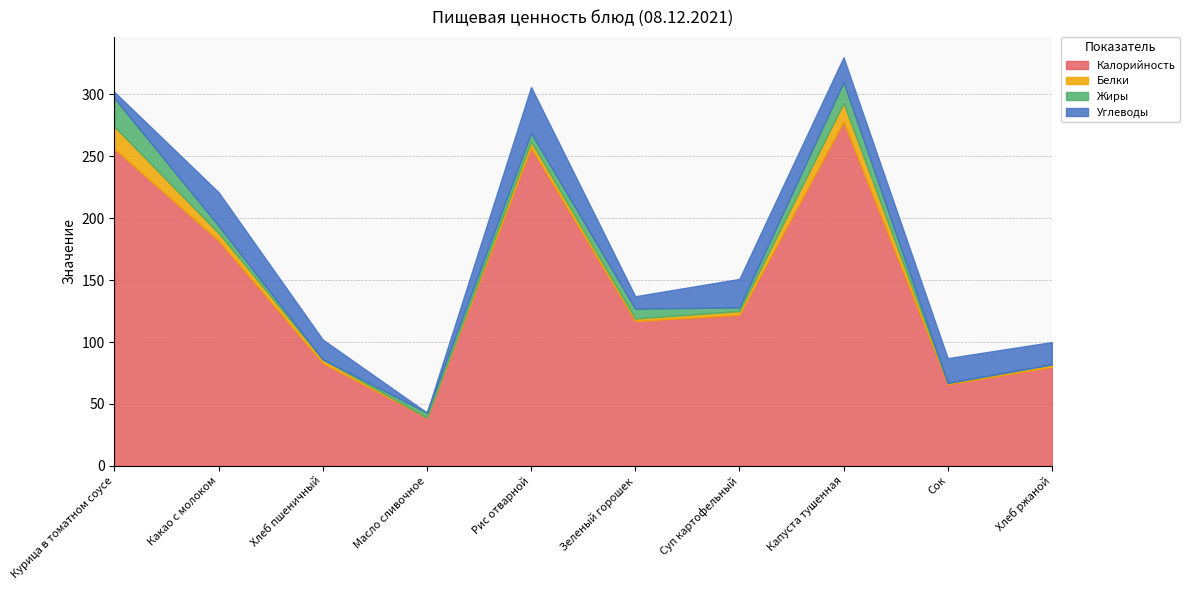

Which series has the largest total across all categories?

Калорийность